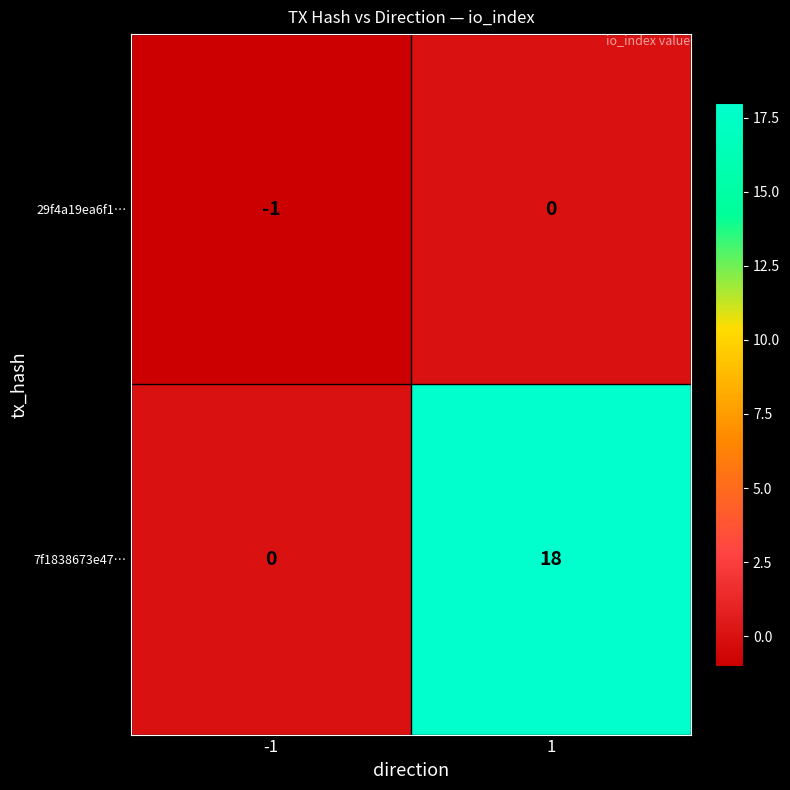

What is the minimum value shown in the chart?

-1